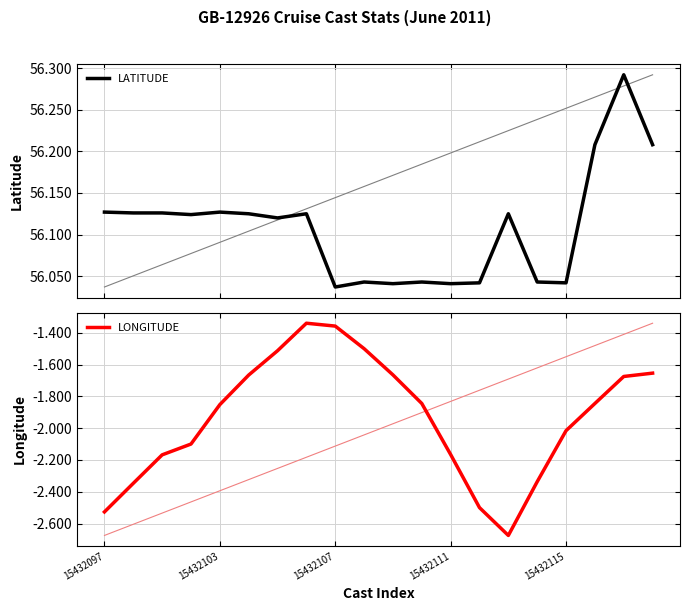

Does the chart display data point markers on the line(s)?

No